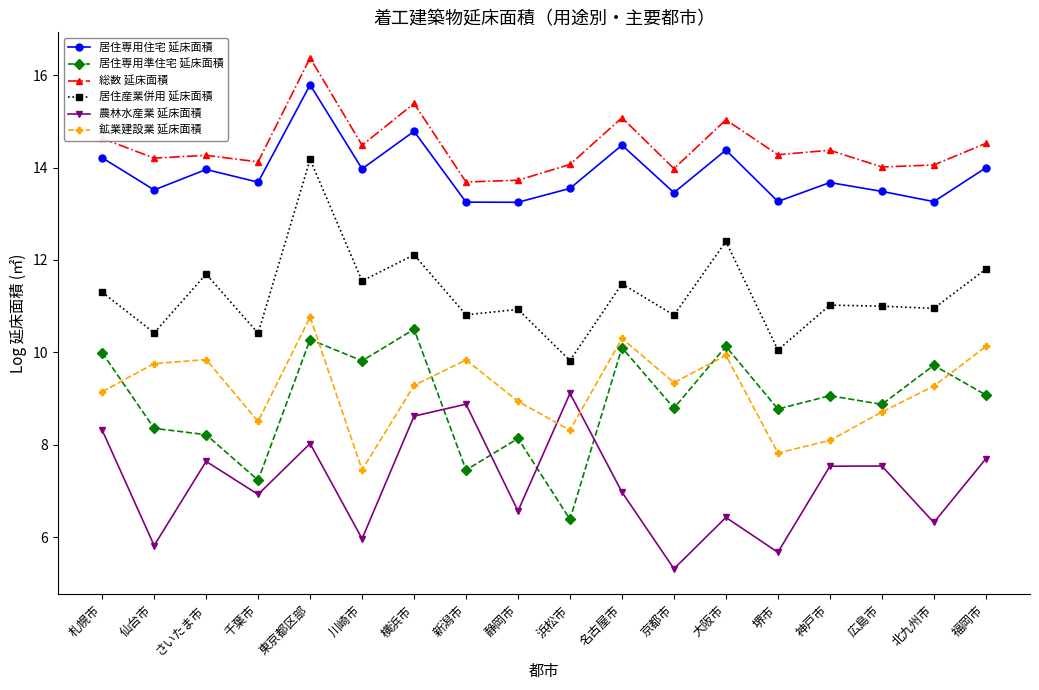

Is the value of 総数 延床面積 at 千葉市 greater than the value of 居住産業併用 延床面積 at 静岡市?

Yes